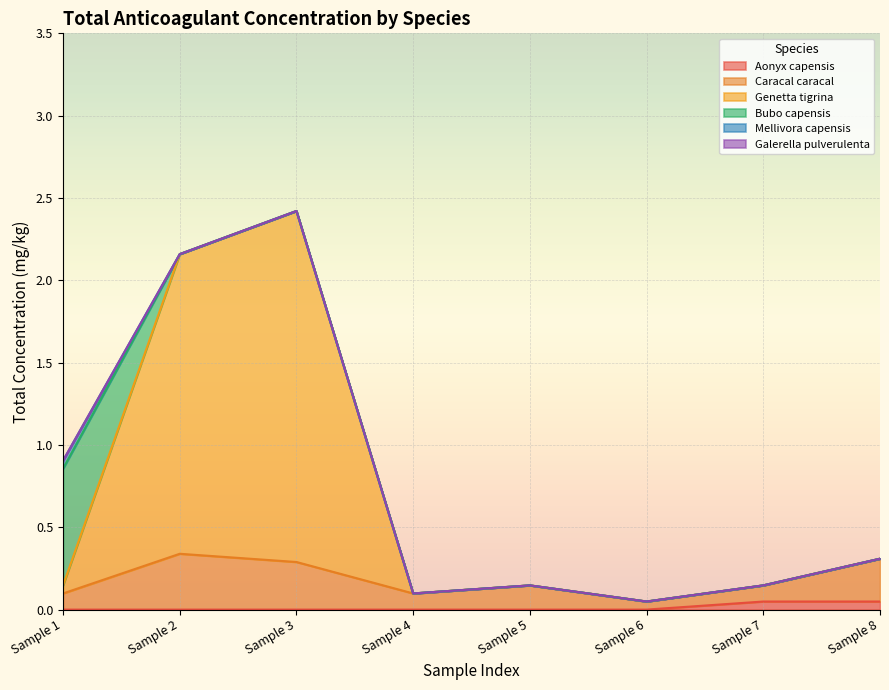

What are all the series names shown in the legend?

Aonyx capensis, Caracal caracal, Genetta tigrina, Bubo capensis, Mellivora capensis, Galerella pulverulenta